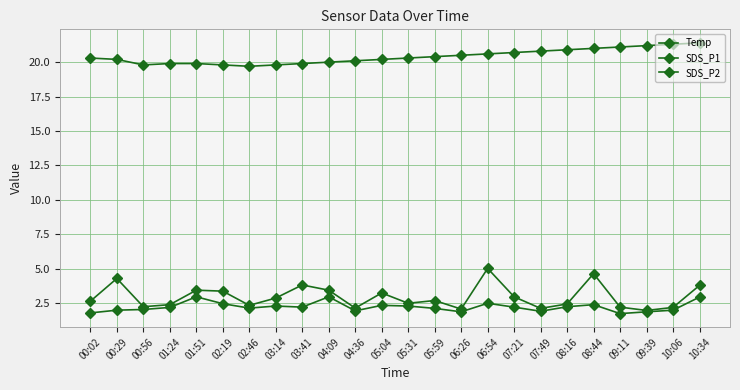

At which category is the sum across all series the highest?

10:34